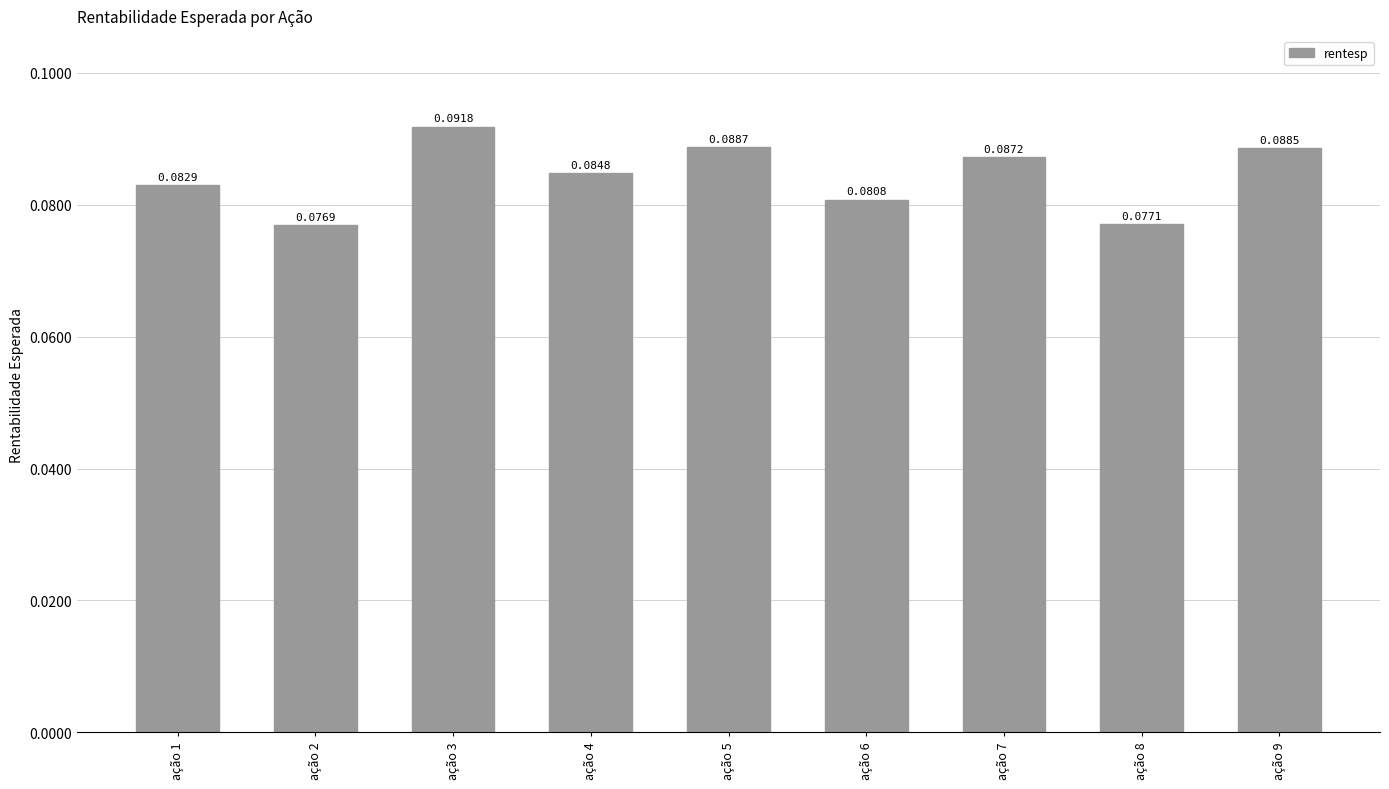

What is the sum of the values at ação 1 and ação 6?

0.2